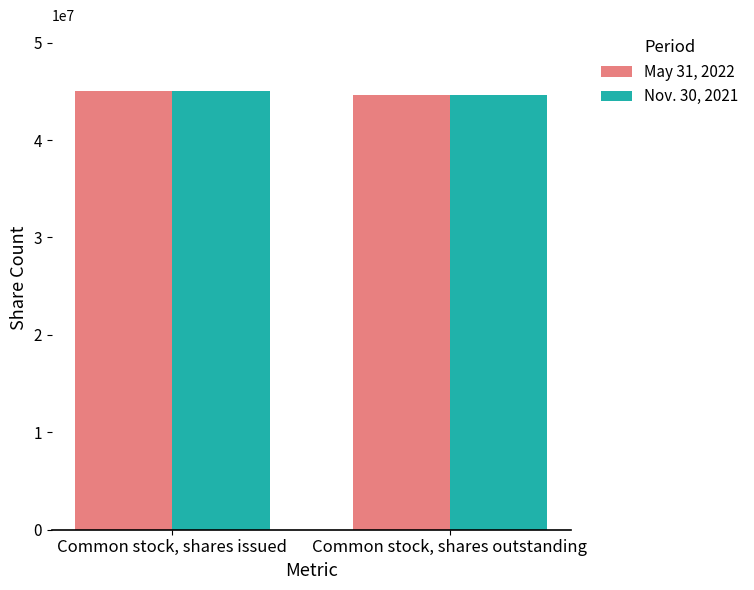

What is the maximum value shown in the chart?

45040068